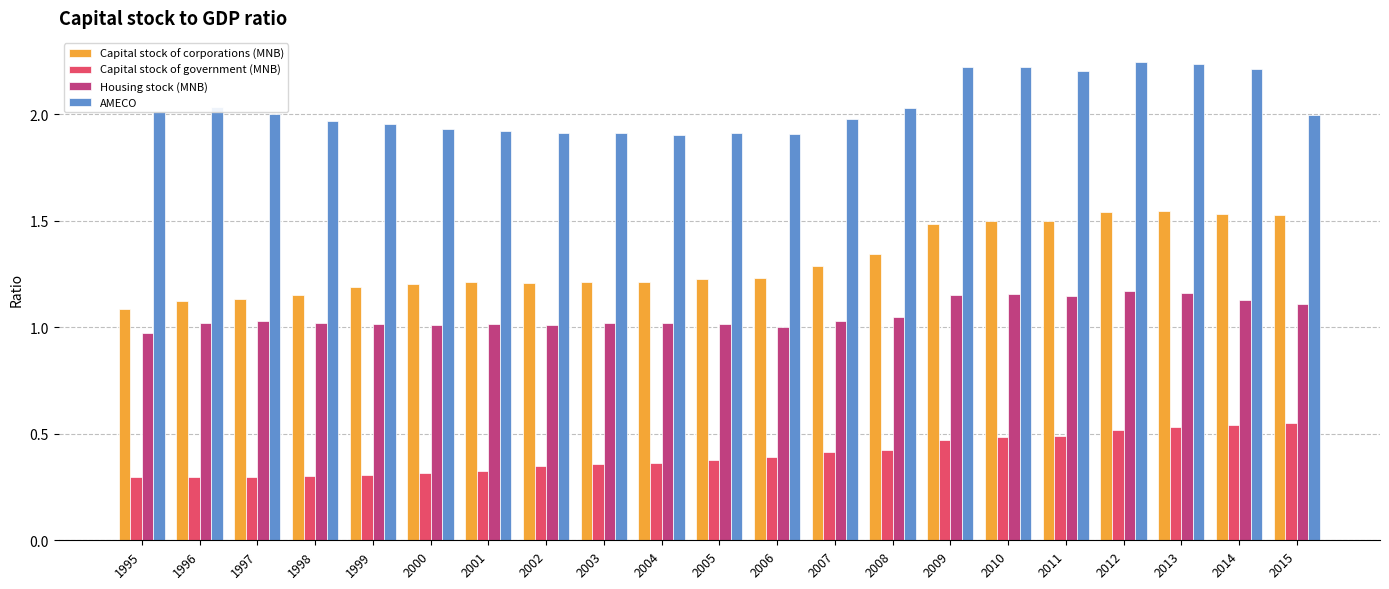

What is the sum of all Housing stock (MNB) values?

22.2